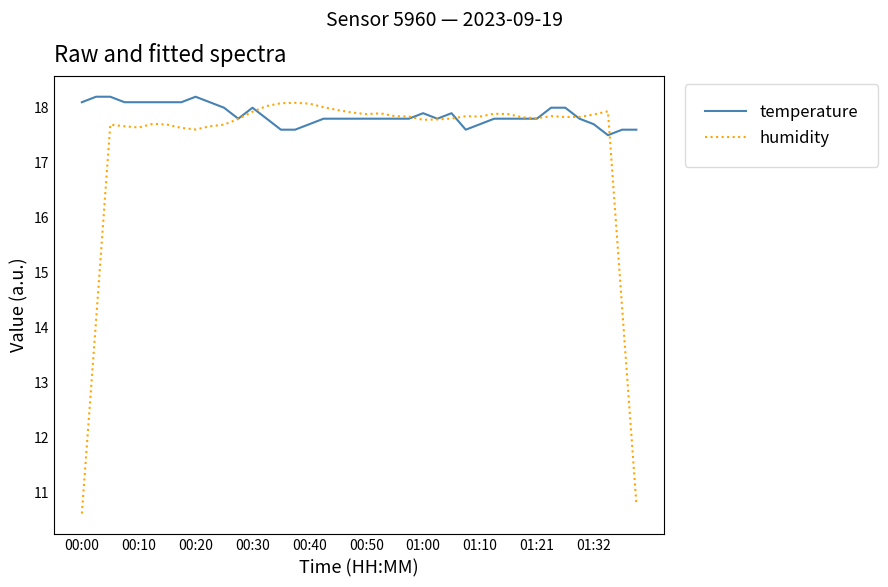

Which series has the largest range (max minus min)?

humidity